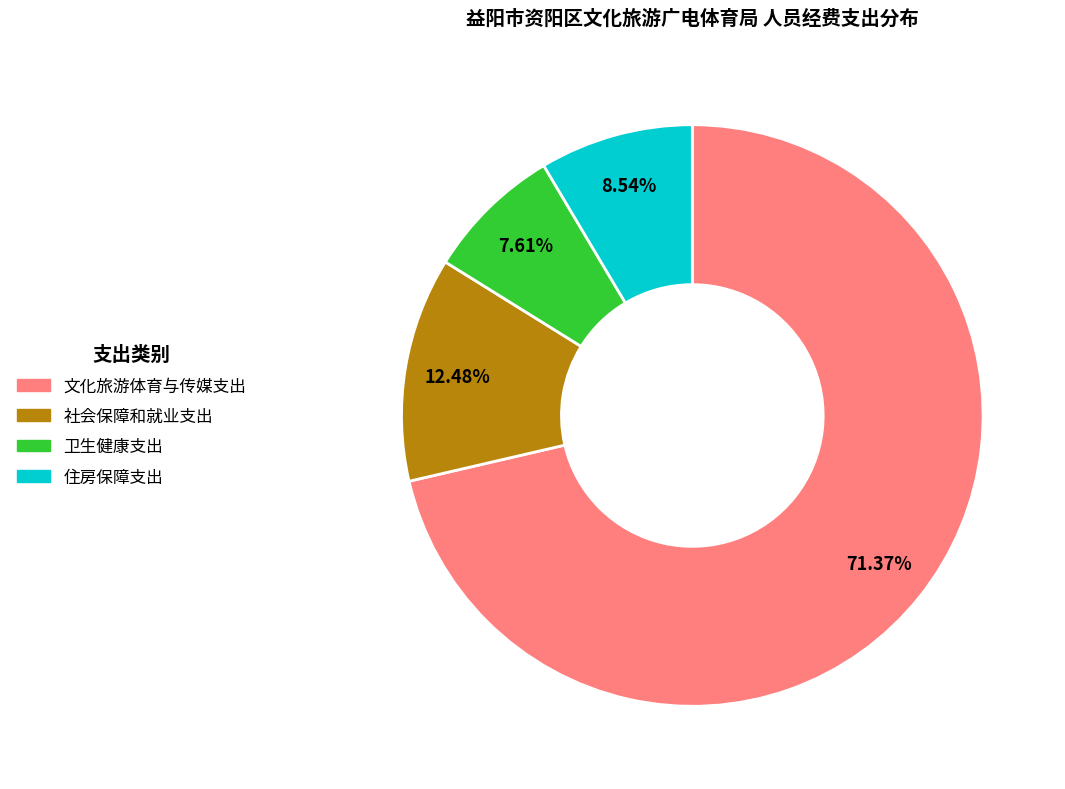

Which slice is the largest?

文化旅游体育与传媒支出